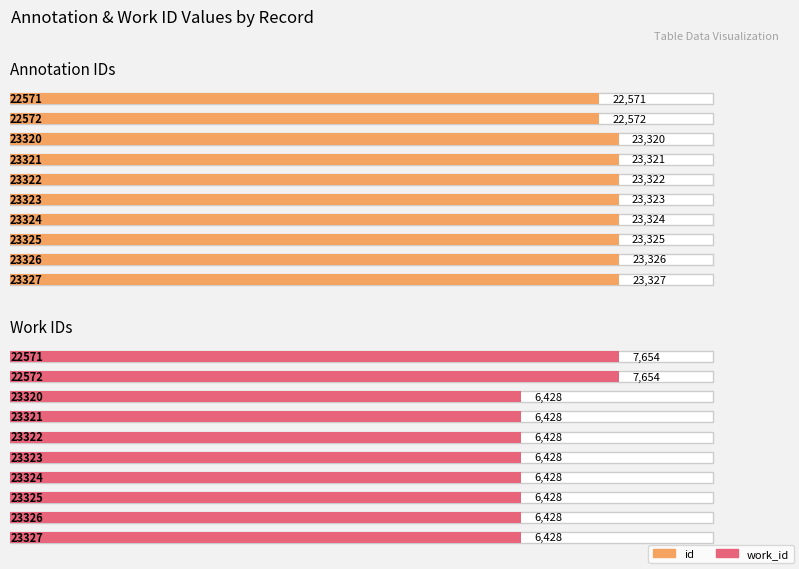

Reading right to left, transcribe all the data shown in this chart.

id: 23327=23327	23326=23326	23325=23325	23324=23324	23323=23323	23322=23322	23321=23321	23320=23320	22572=22572	22571=22571
work_id: 23327=6428	23326=6428	23325=6428	23324=6428	23323=6428	23322=6428	23321=6428	23320=6428	22572=7654	22571=7654